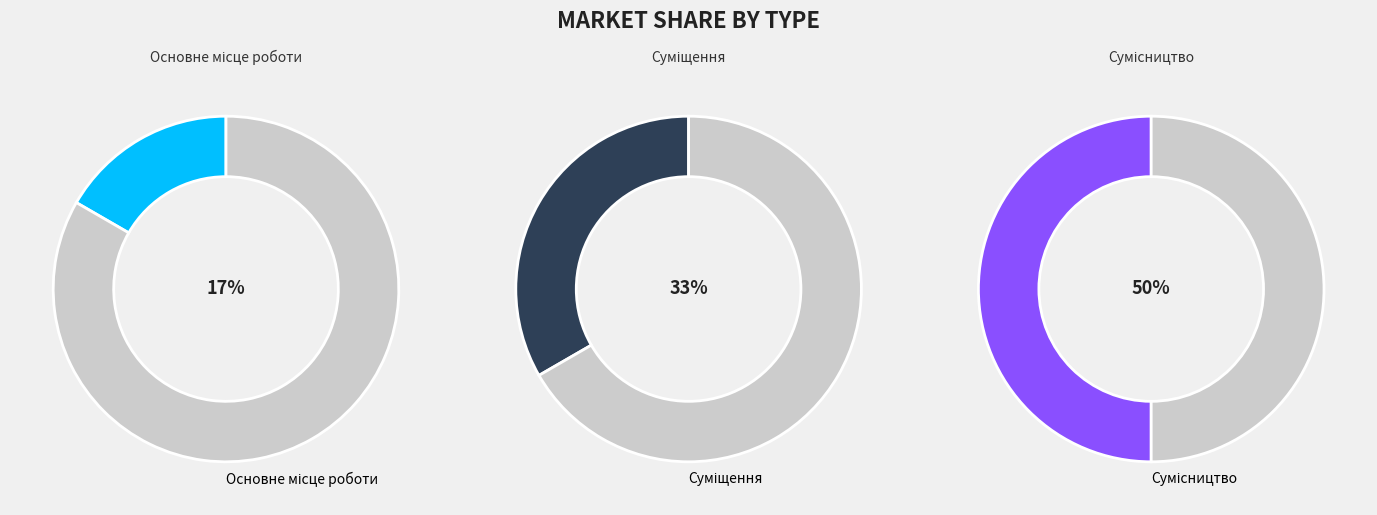

To the nearest percent, what is the difference between the Основне місце роботи and Сумісництво slice percentages?

33%